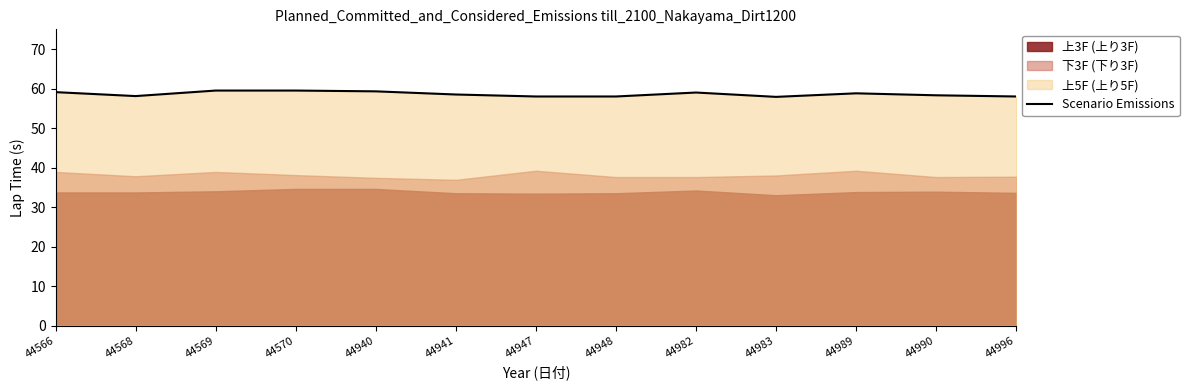

How many interior local peaks (higher than both neighbors) does the data have?

2